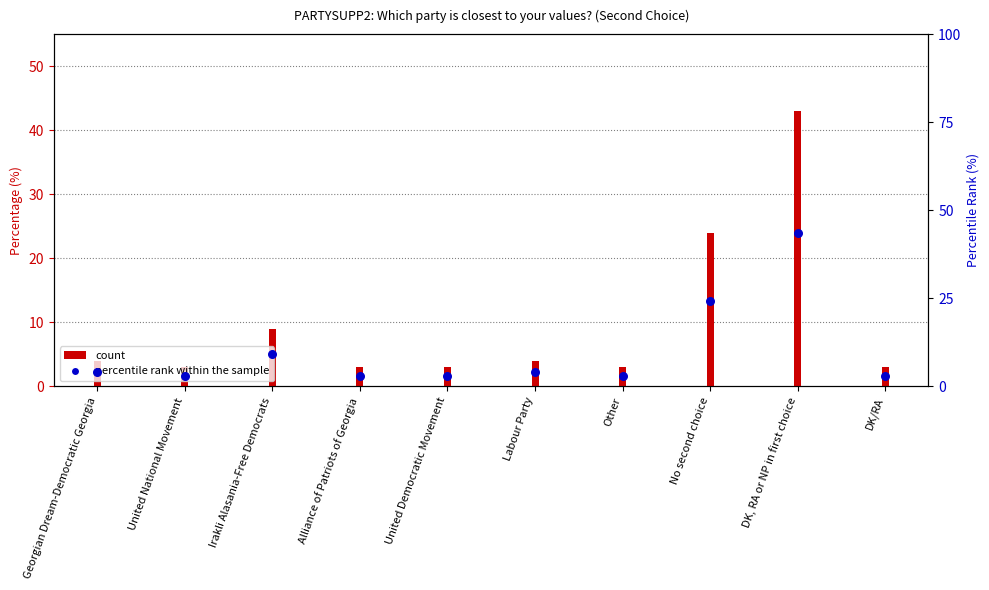

Approximately how many times larger is the value at Alliance of Patriots of Georgia compared to United National Movement?

1.0